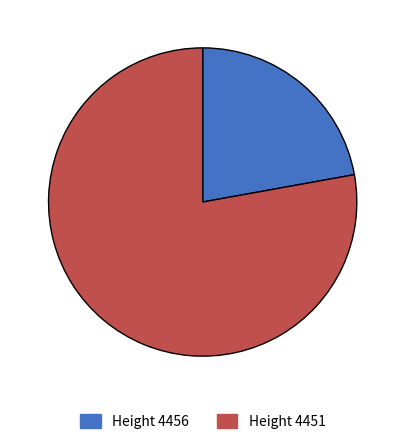

Combined, do Height 4451 and Height 4456 account for over 50%?

Yes